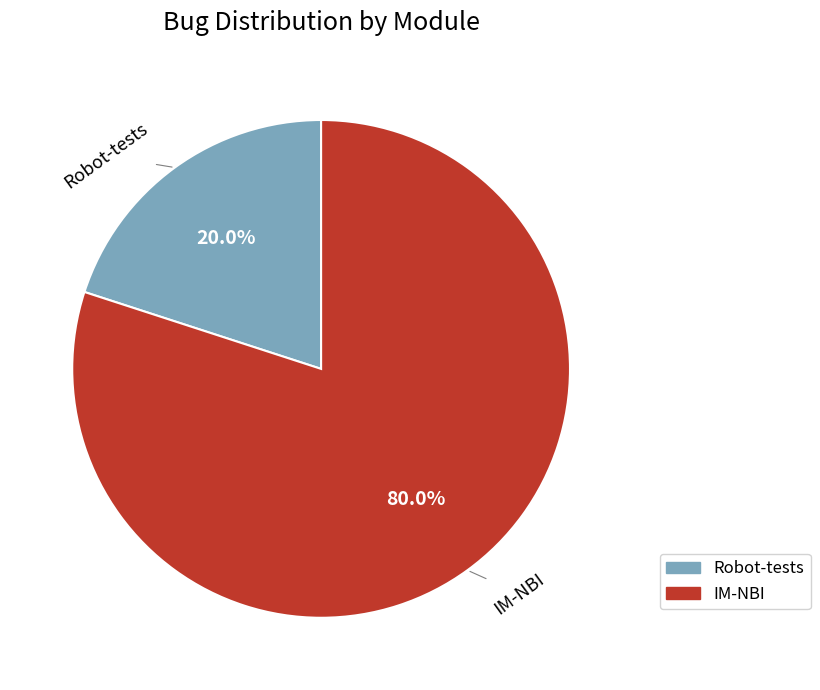

What is the majority slice?

IM-NBI